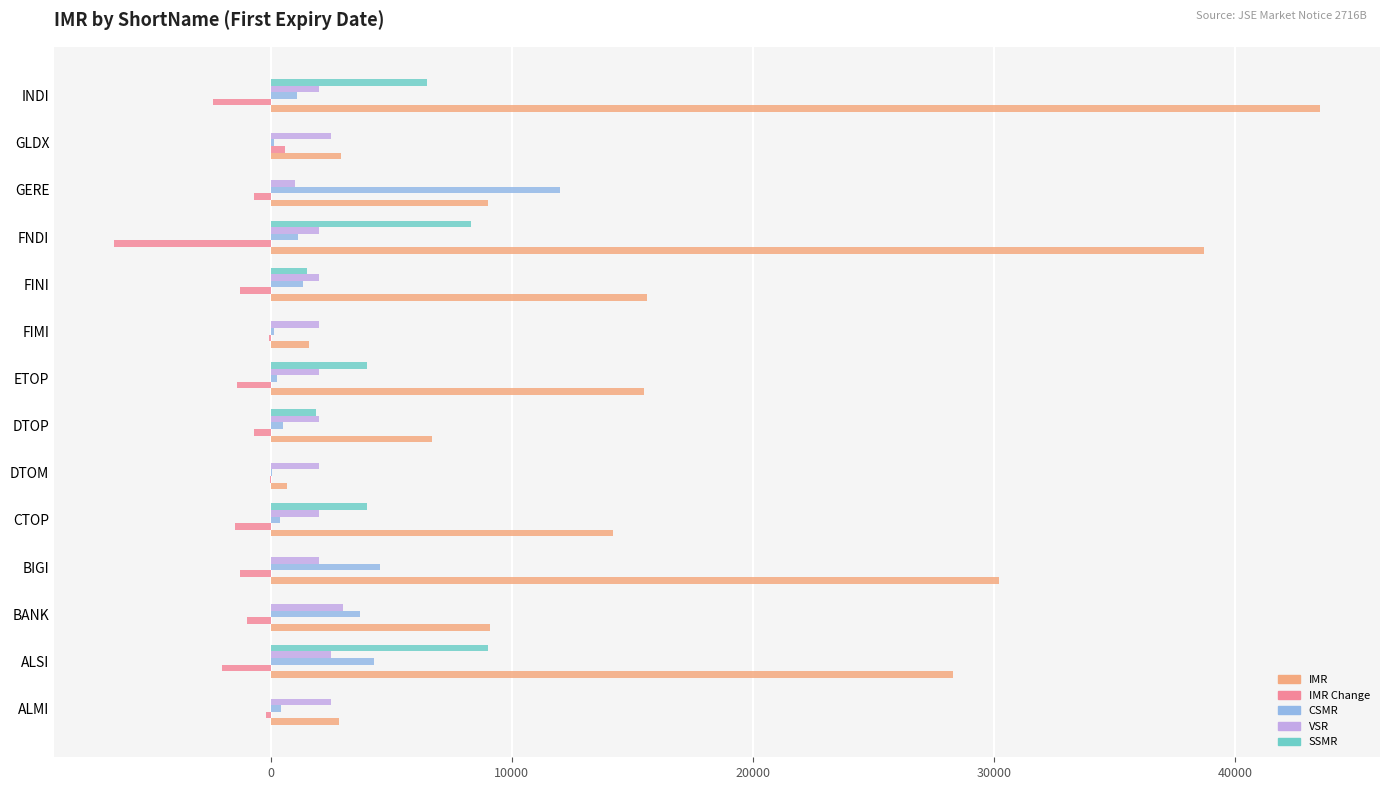

At which category is the sum across all series the highest?

INDI